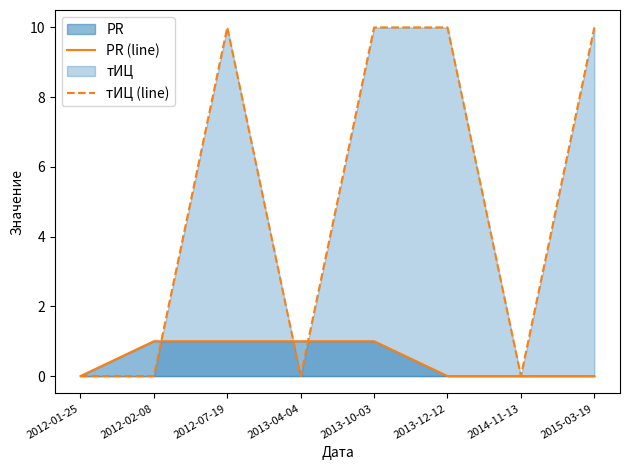

At how many categories does at least one series exceed 4?

4